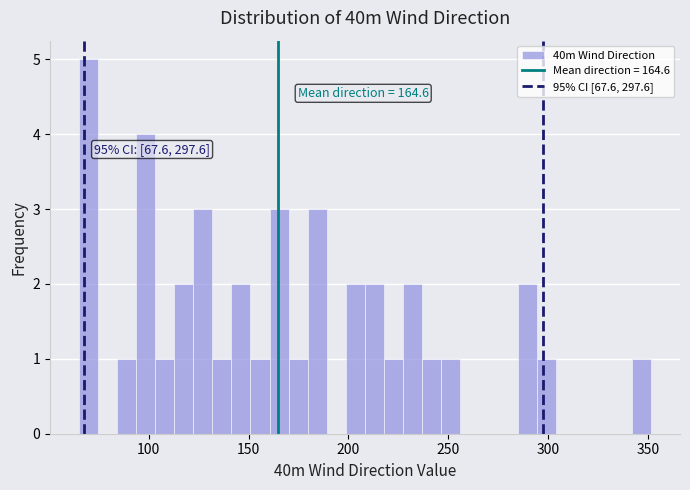

Read against the x-axis, roughly where is the centre of the tallest bar?

70